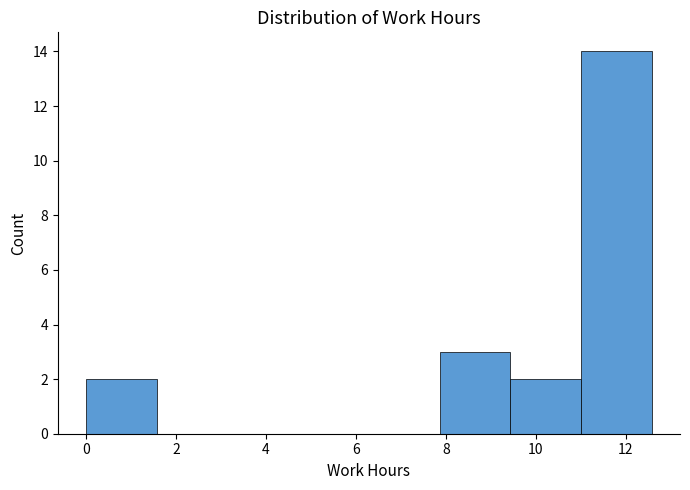

Reading left to right, transcribe this chart: for each bar, give the range it covers on the x-axis and its height. Neither the bar edges nor the heights are printed on the chart, so give them approximately, as read against the axes.

0.0 to 1.6: 2
1.6 to 3.2: 0
3.2 to 4.8: 0
4.8 to 6.2: 0
6.2 to 7.8: 0
7.8 to 9.4: 3
9.4 to 11.0: 2
11.0 to 12.6: 14